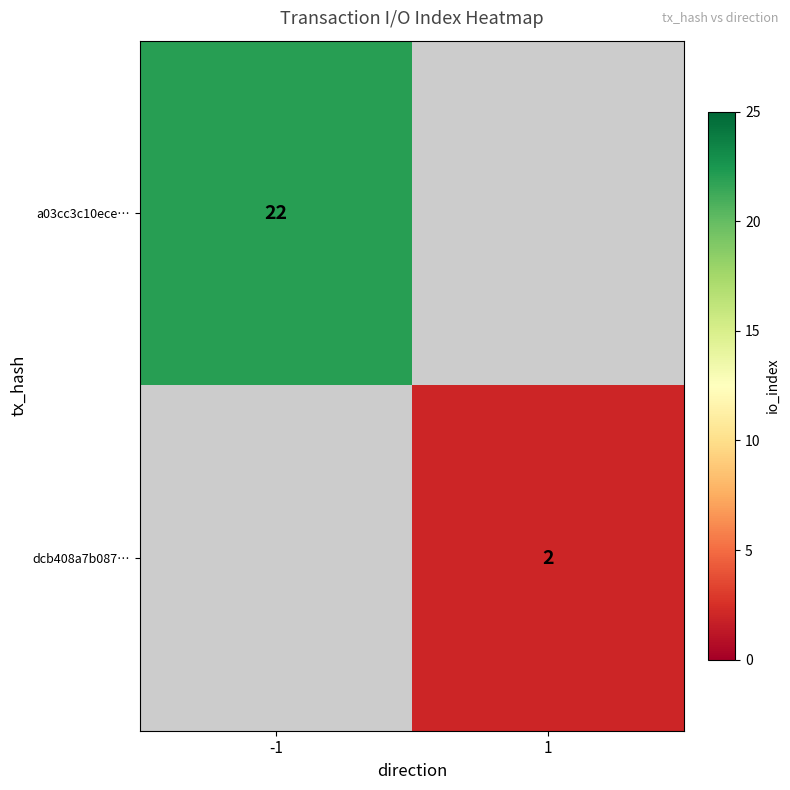

Is it true that dcb408a7b087… equals 1 at 1?

False